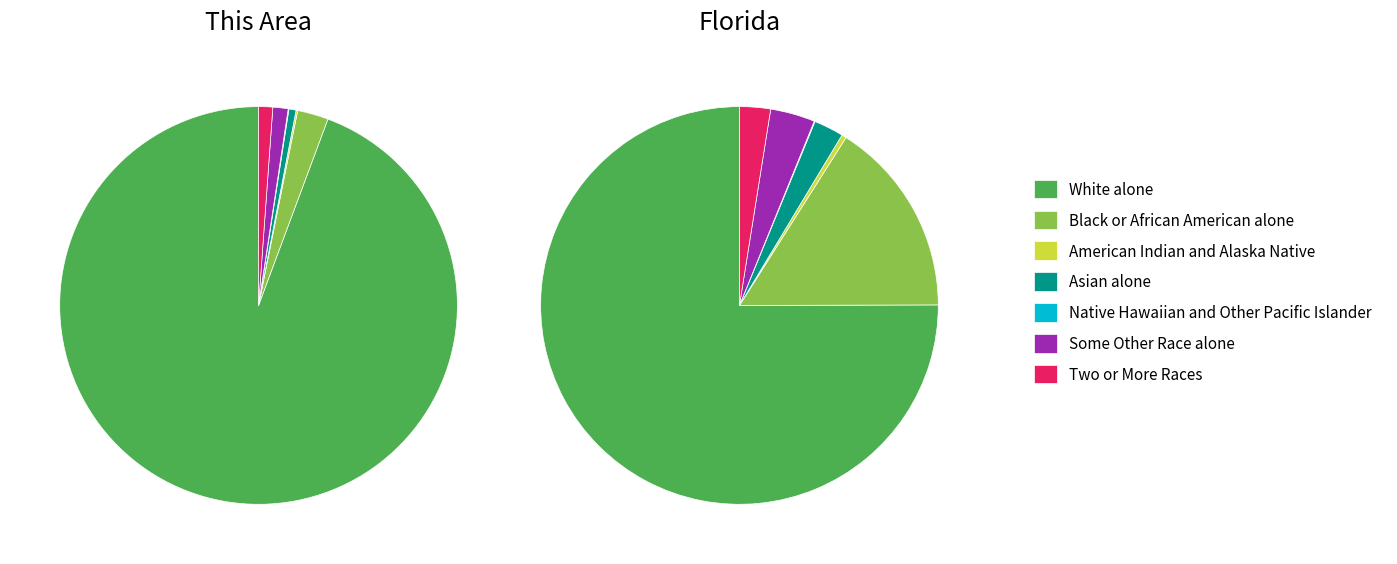

Is it true that Two or More Races is 1% of the pie?

True